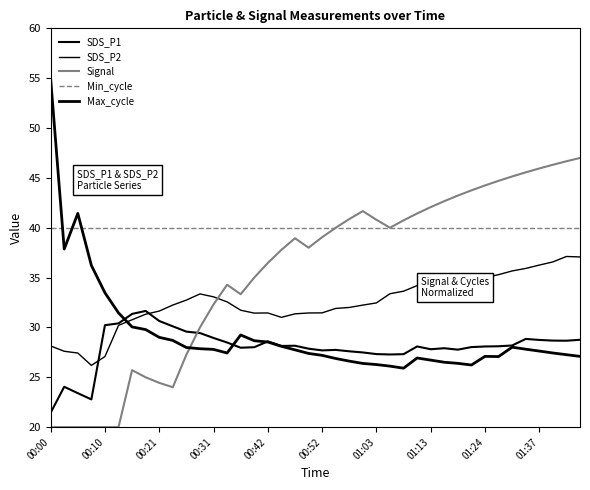

What is the value of the Min_cycle point at the 1st from the left?

40.0